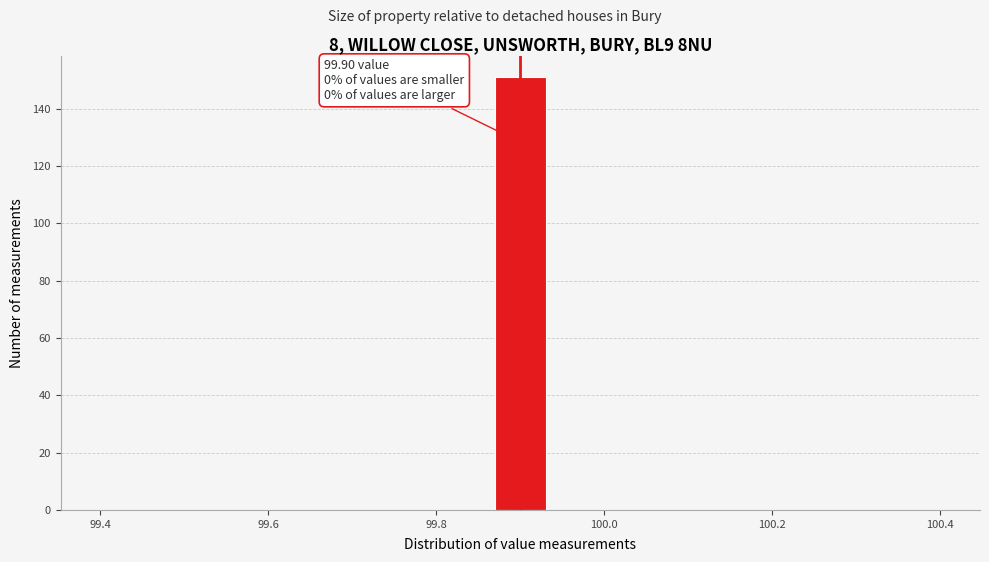

Read against the x-axis, roughly where is the centre of the tallest bar?

99.90